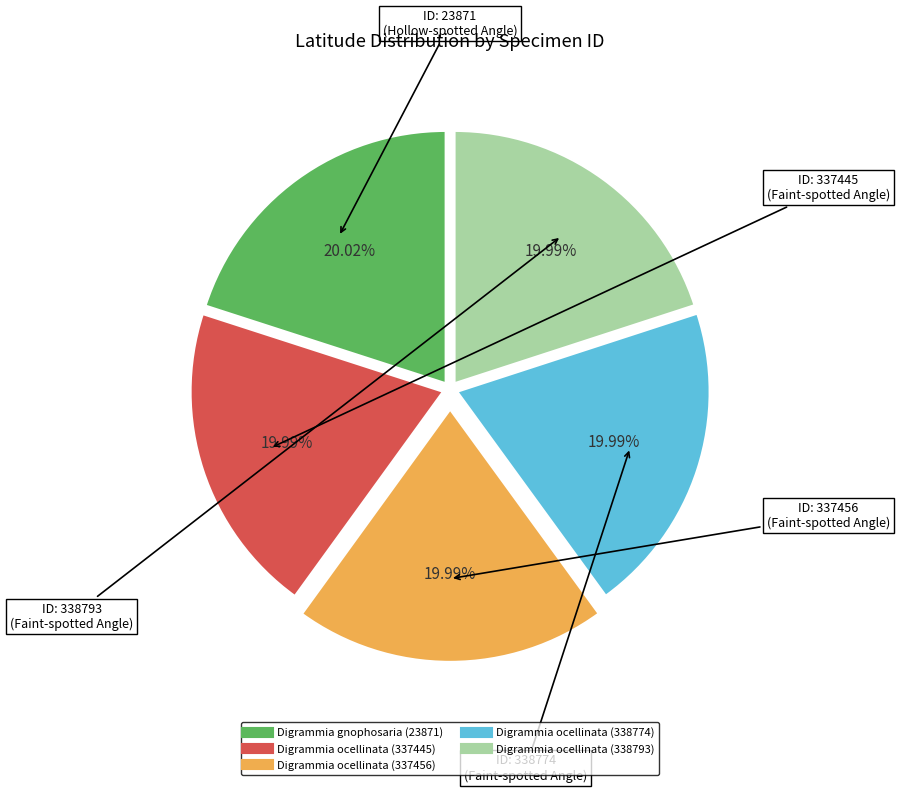

Approximately how many times larger is the value at Digrammia gnophosaria (23871) compared to Digrammia ocellinata (338774)?

1.0